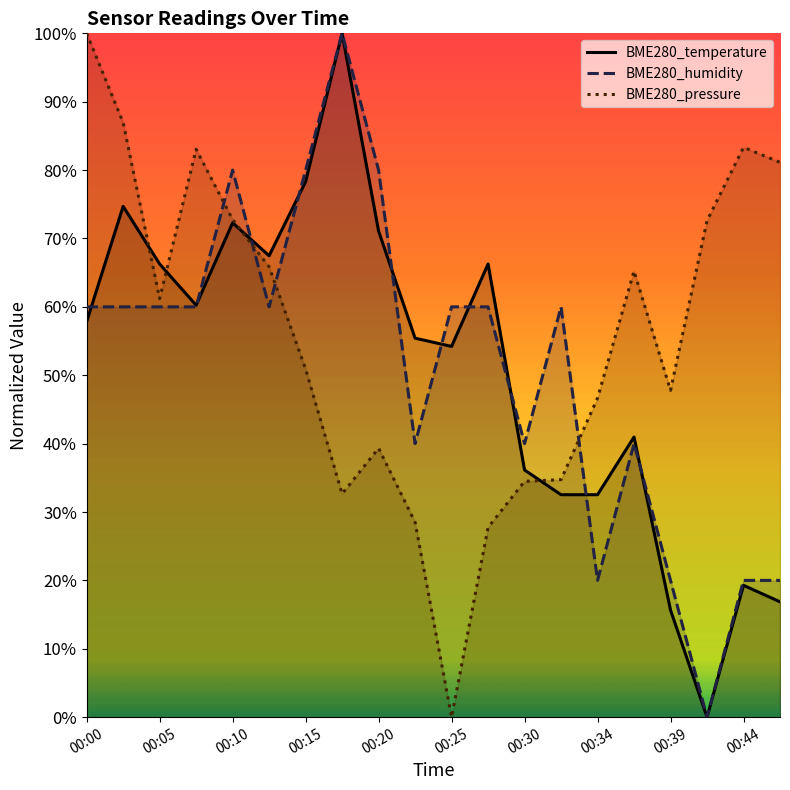

True or false: BME280_temperature has a value of 15.7 at 00:39.

True